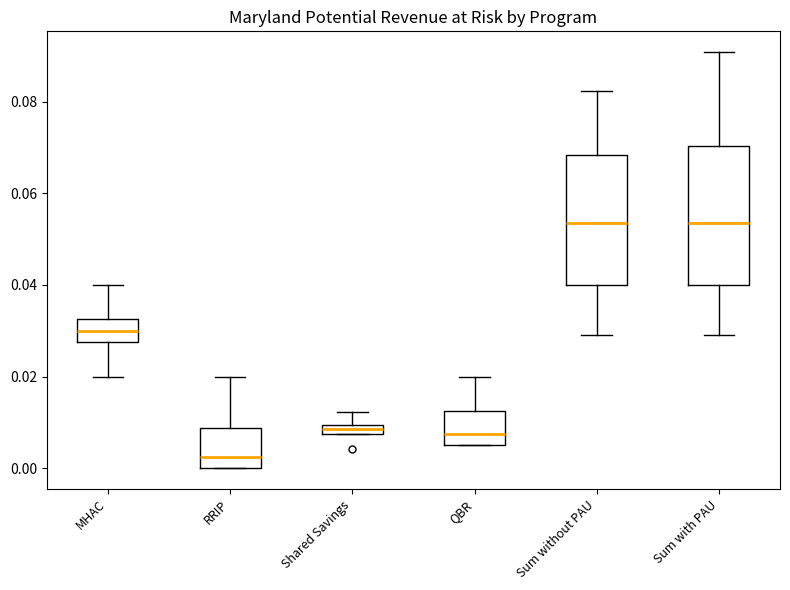

Comparing the boxes themselves (not the whiskers), which one is the tallest?

Sum with PAU